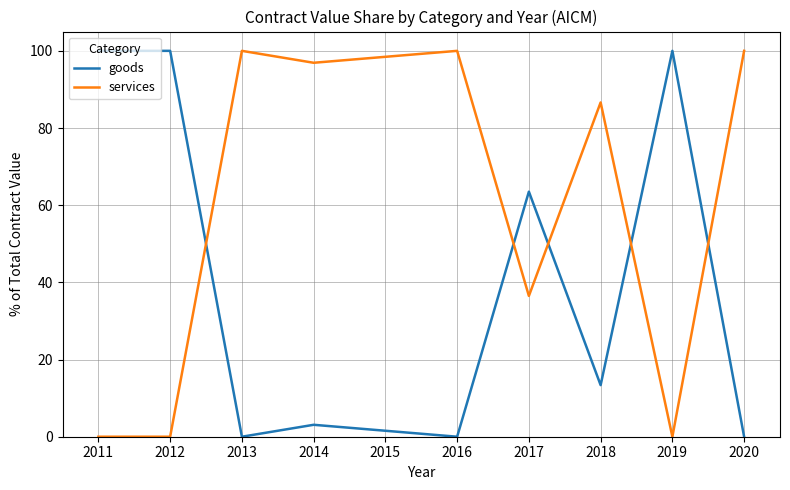

The services series shows 43.0 at 2018. True or false?

False